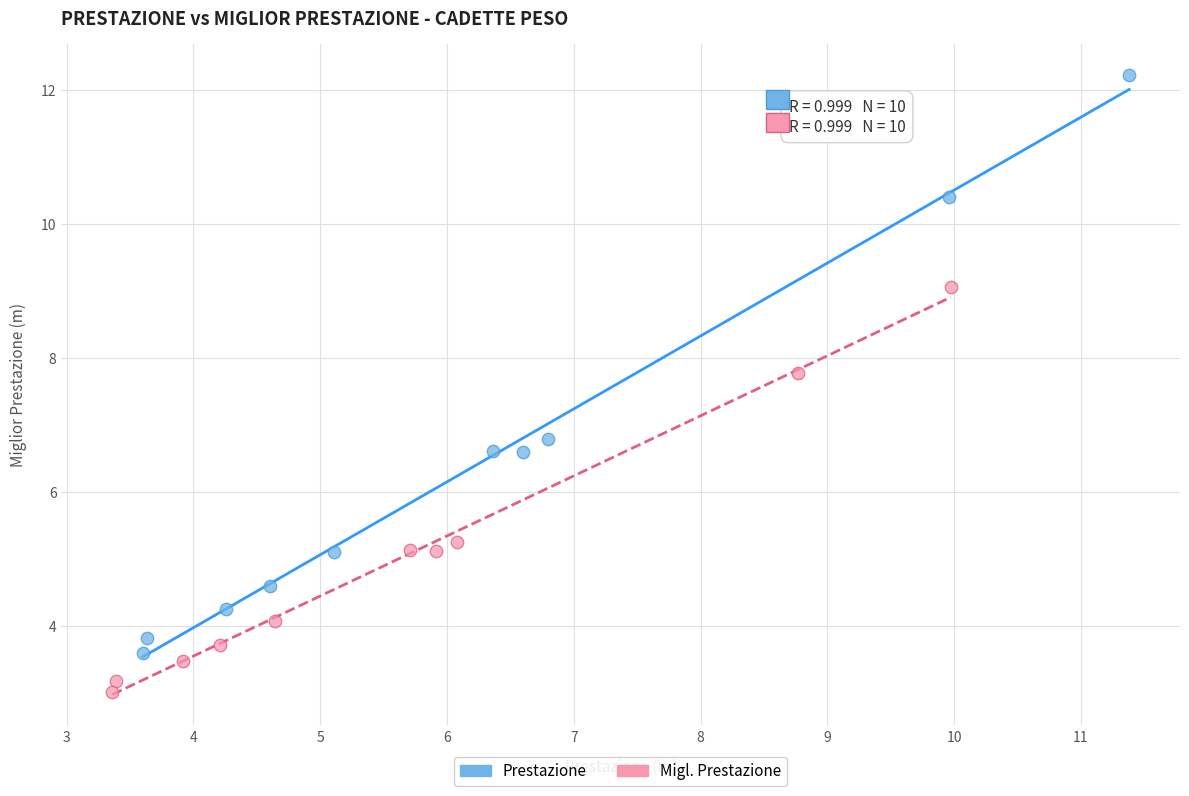

Which series contains the lowest Y value?

Migl. Prestazione